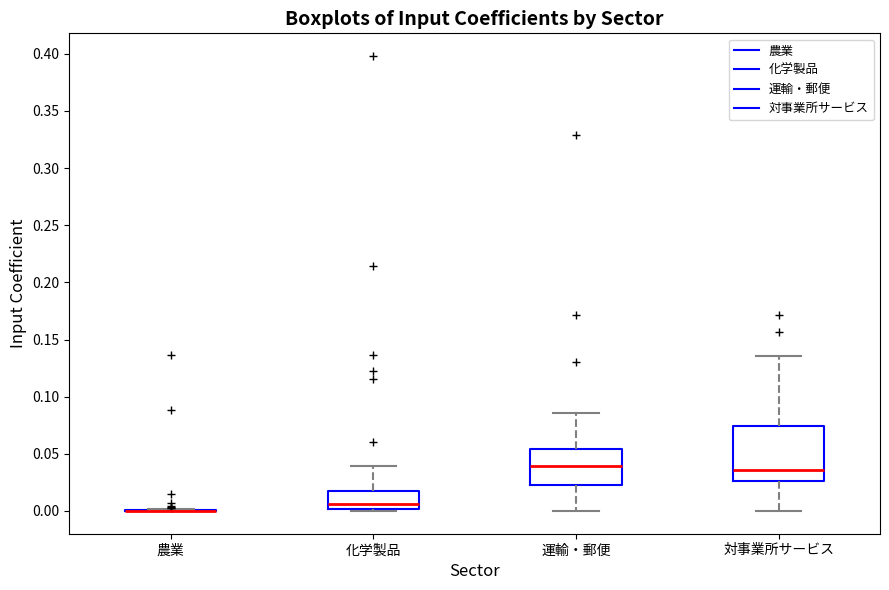

Reading left to right, read every box against the y-axis: the position of its median line, the range the box covers, and the ends of its whiskers. The values are not printed on the chart, so give them approximately, as read against the axis.

農業: box collapsed to a line at 0.000, whiskers 0.000 to 0.000
化学製品: median 0.005, box 0.000 to 0.020, whiskers 0.000 (just below the box's lower edge) to 0.040
運輸・郵便: median 0.040, box 0.025 to 0.055, whiskers 0.000 to 0.085
対事業所サービス: median 0.035, box 0.025 to 0.075, whiskers 0.000 to 0.135